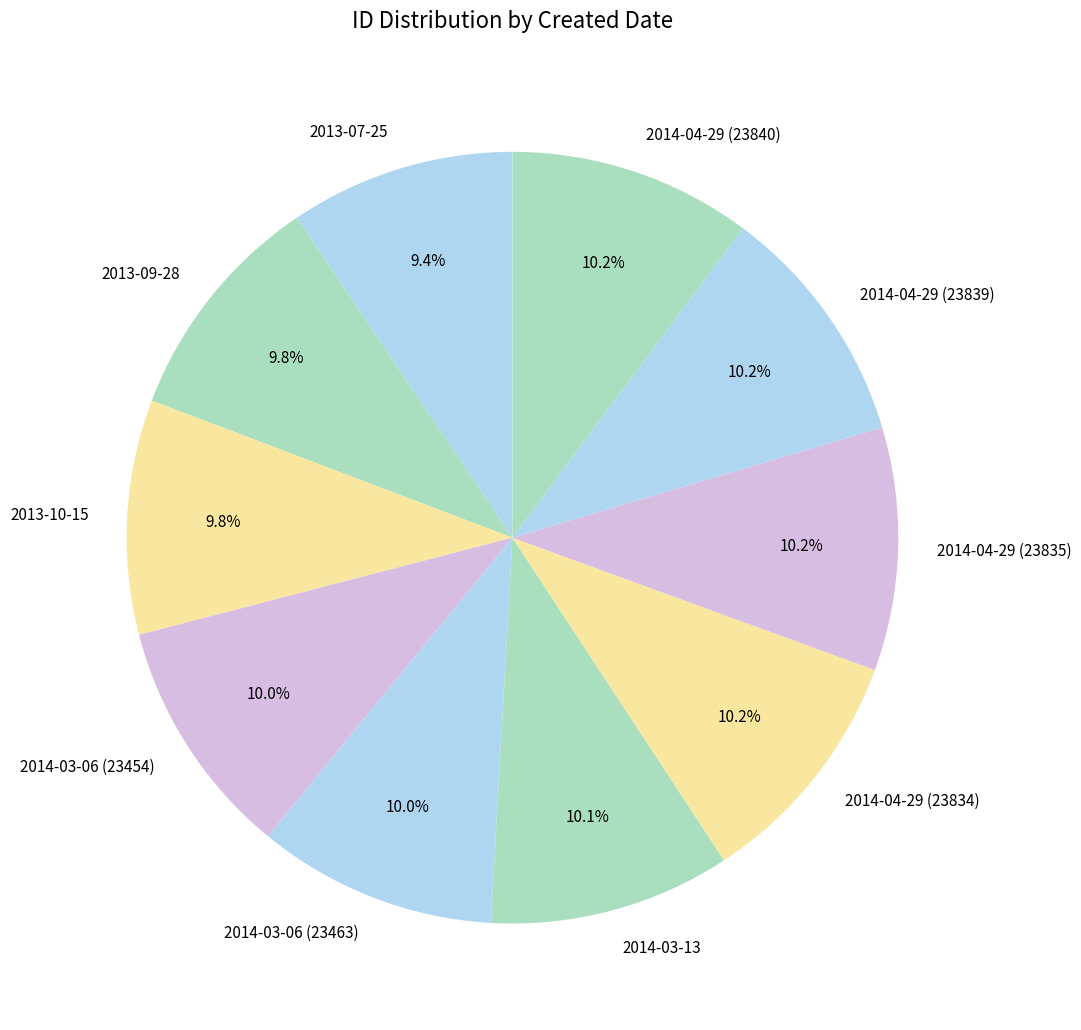

What is the ratio of the value at 2014-04-29 (23835) to the value at 2014-04-29 (23839)?

1.0